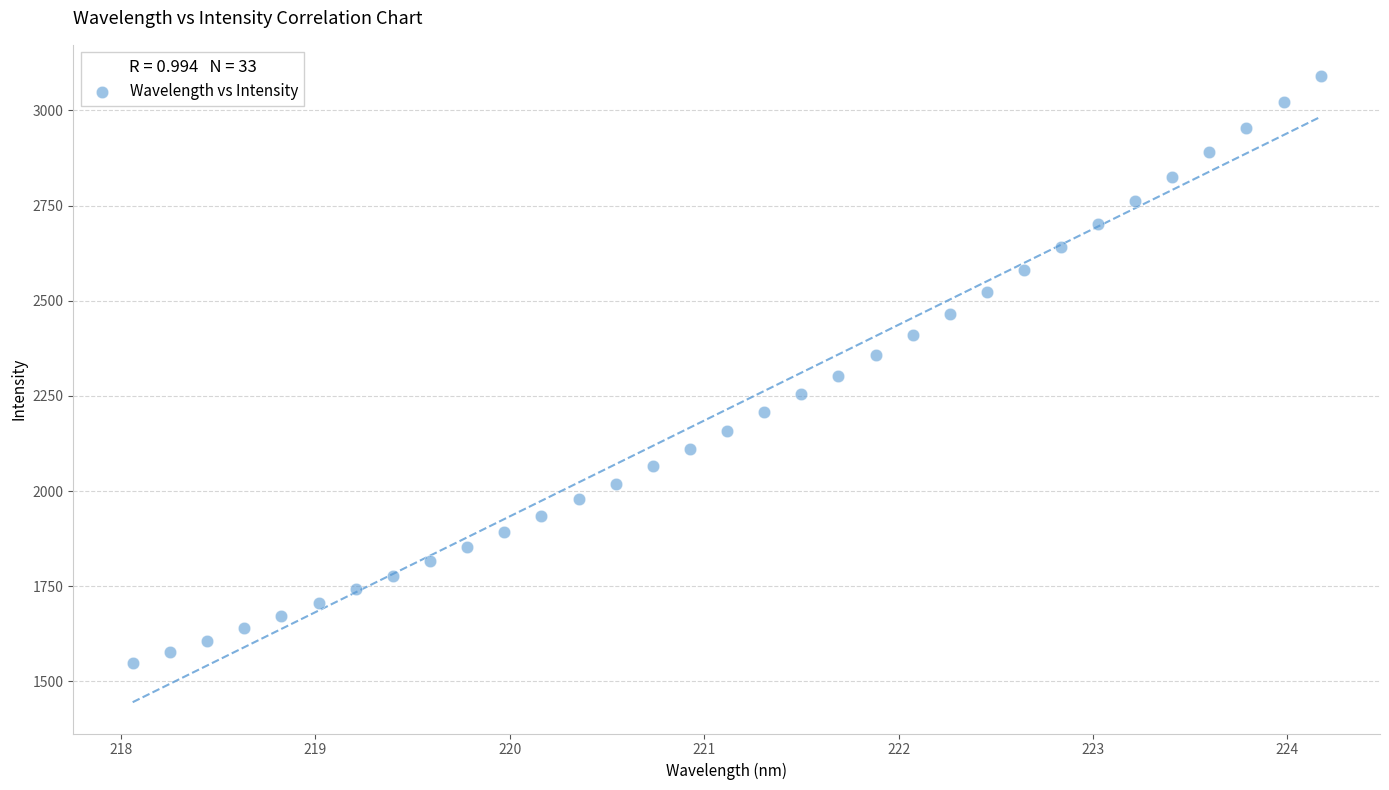

What is the range of Y values (max minus min)?

1543.1